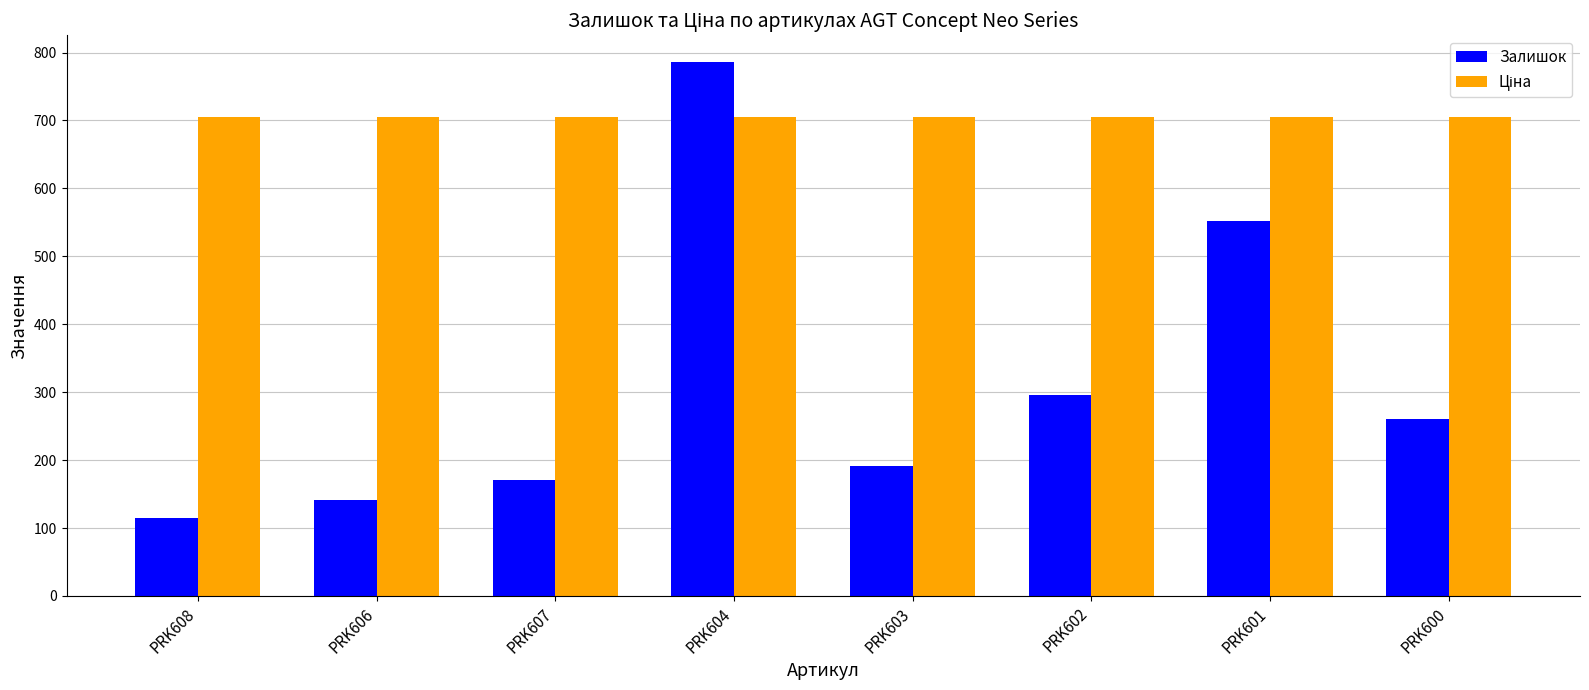

At which category is the sum across all series the highest?

PRK604